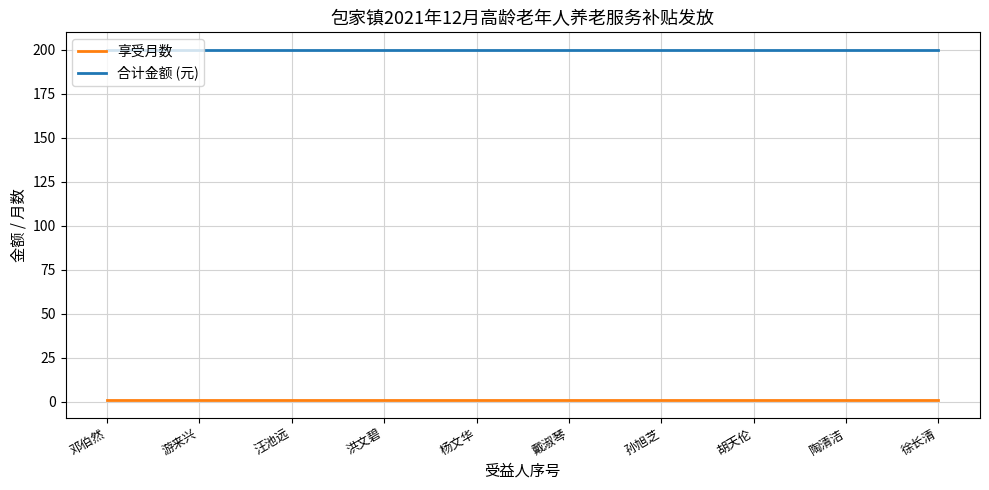

List the series in order of their peak value, lowest first.

享受月数, 合计金额 (元)